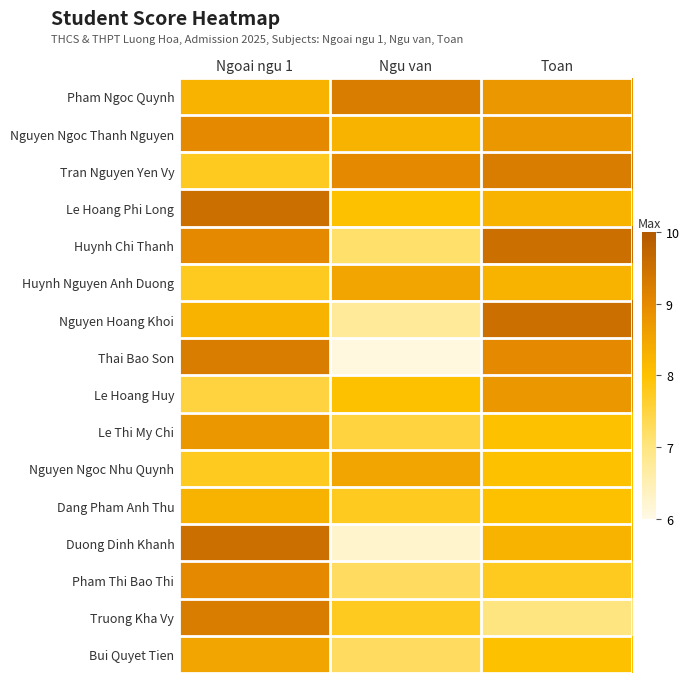

Which category has the lowest value across all series?

Ngu van